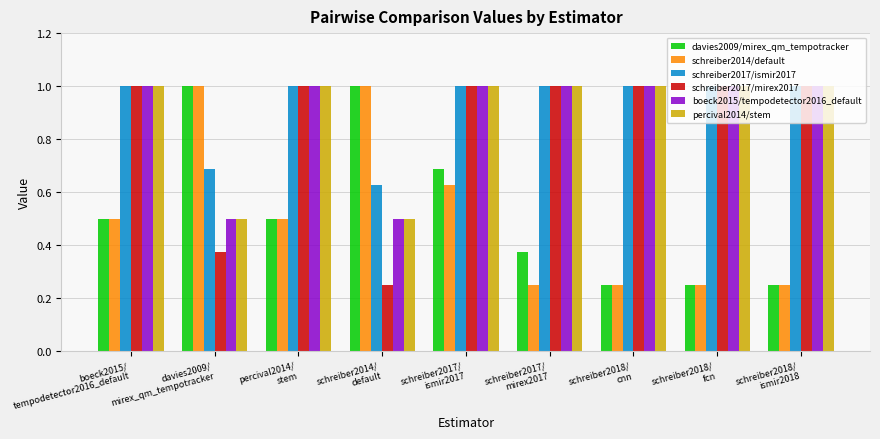

What is the label of the 4th bar from the left?

schreiber2014/
default